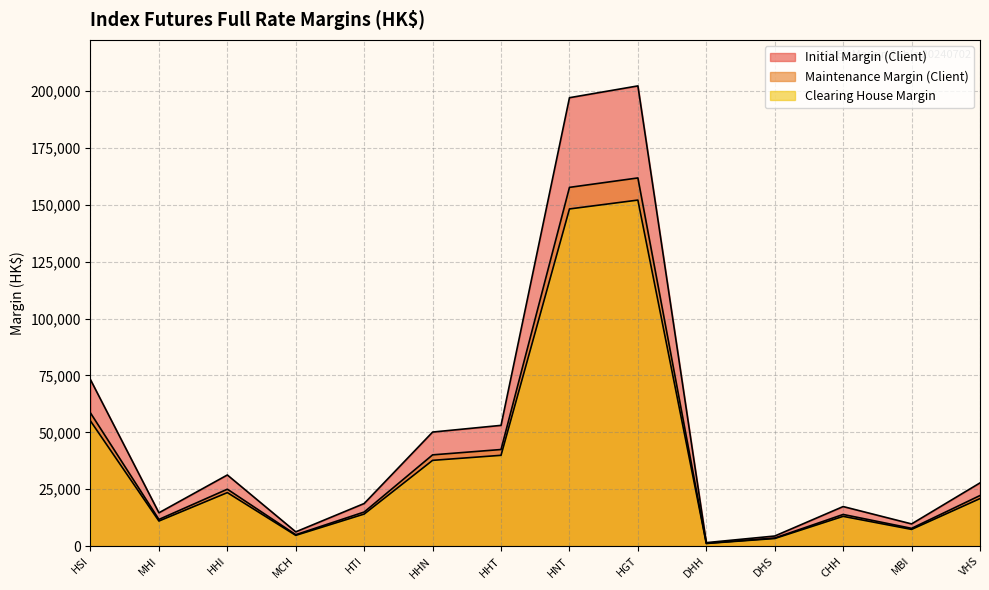

What is the sum of the Maintenance Margin (Client) values at DHH and HHT?

43654